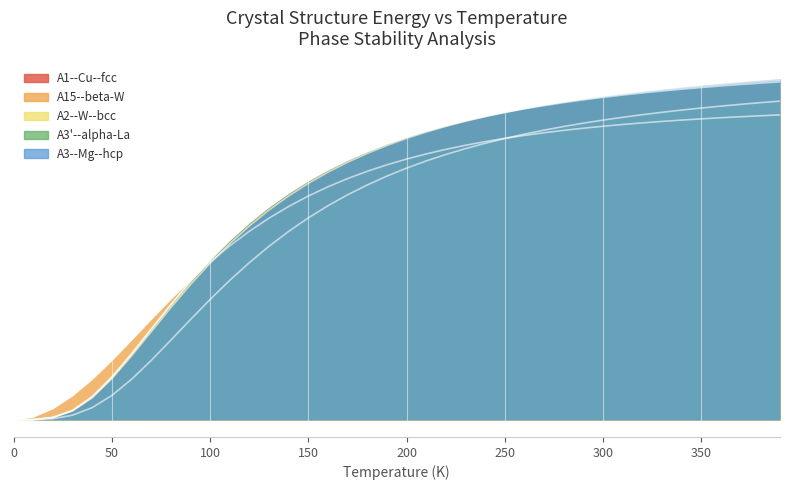

What is the value of the A2--W--bcc a=2.8846 point at the 14th from the left?

12.1